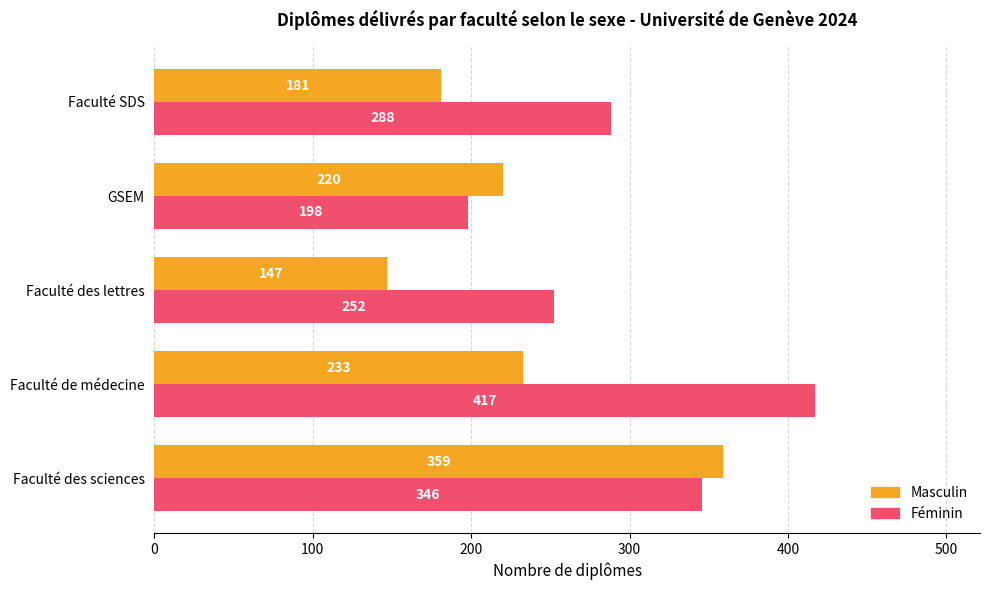

Rank the series by their average value, from lowest to highest.

Masculin, Féminin